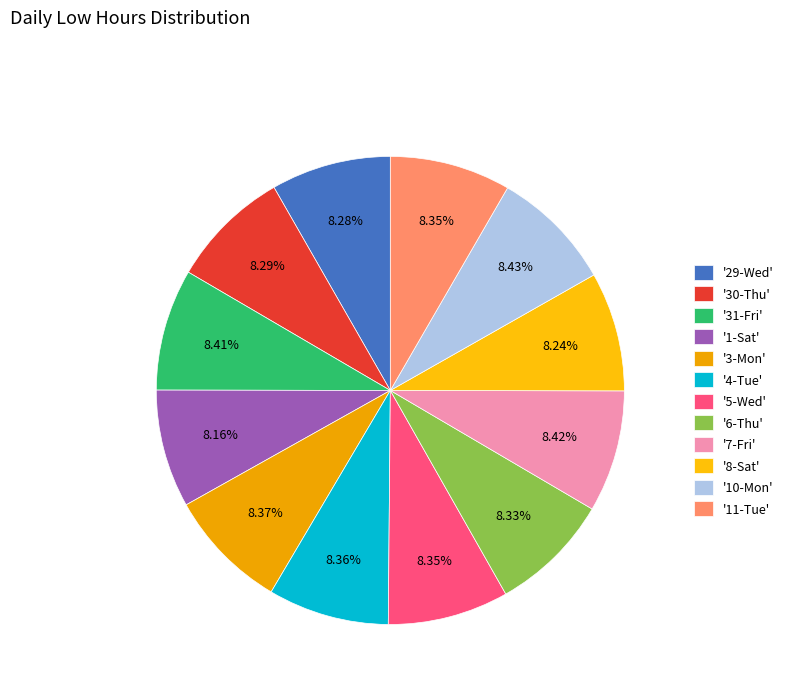

How many slices are in this pie chart?

12